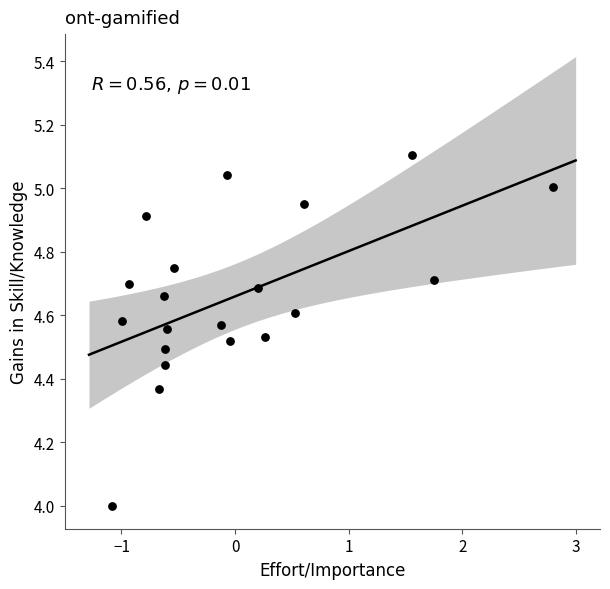

What is the range of Y values (max minus min)?

1.1